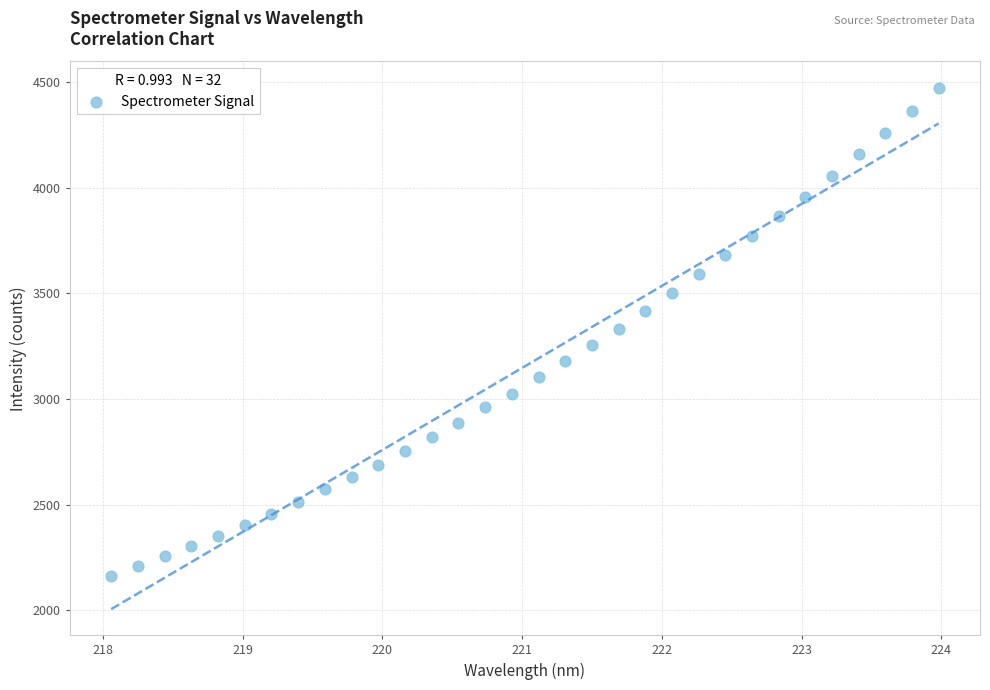

What is the range of Y values (max minus min)?

2310.6